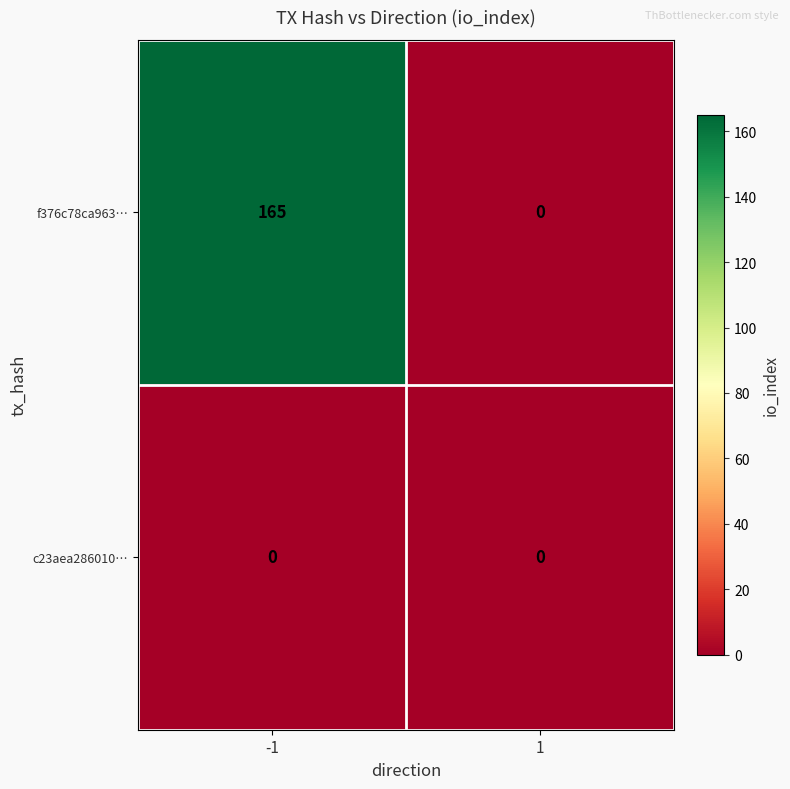

Reading right to left, what are all the values shown in this chart?

f376c78ca963…: 0	165
c23aea286010…: 0	0